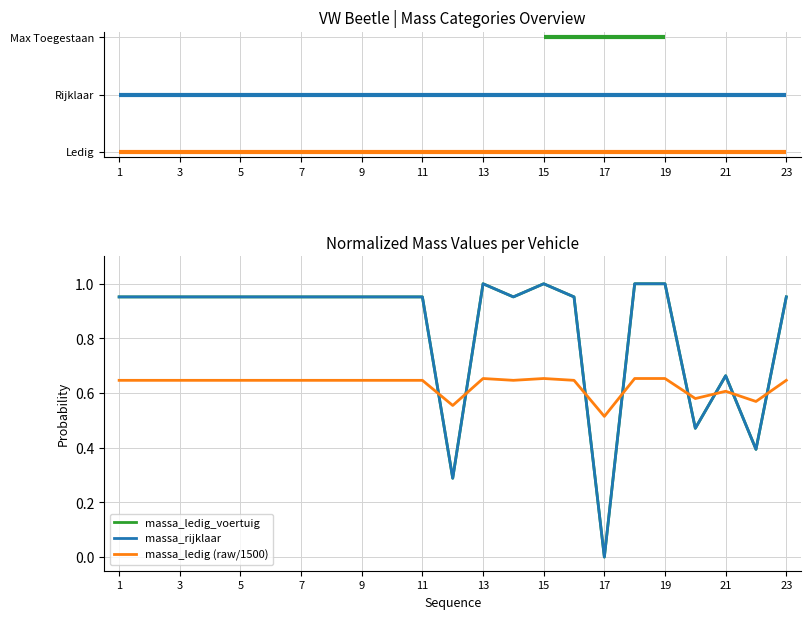

Is this an area chart (filled region under the line)?

No